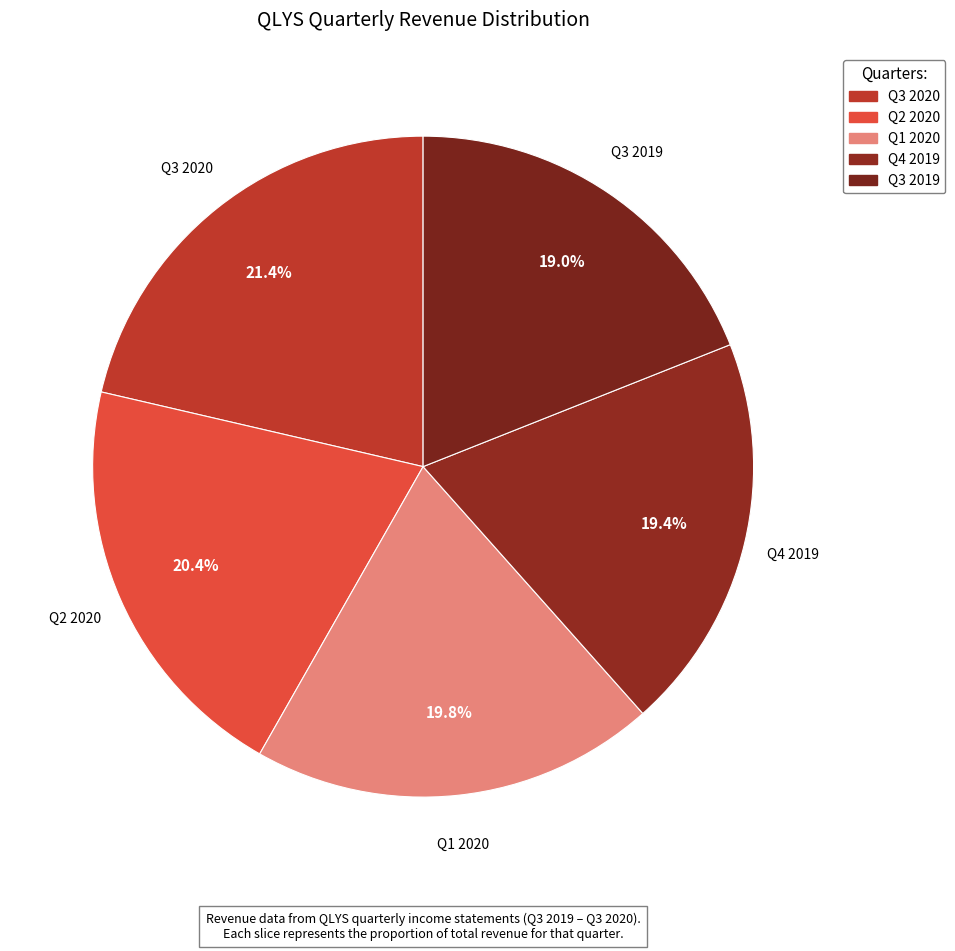

What is the largest slice in the pie chart?

Q3 2020